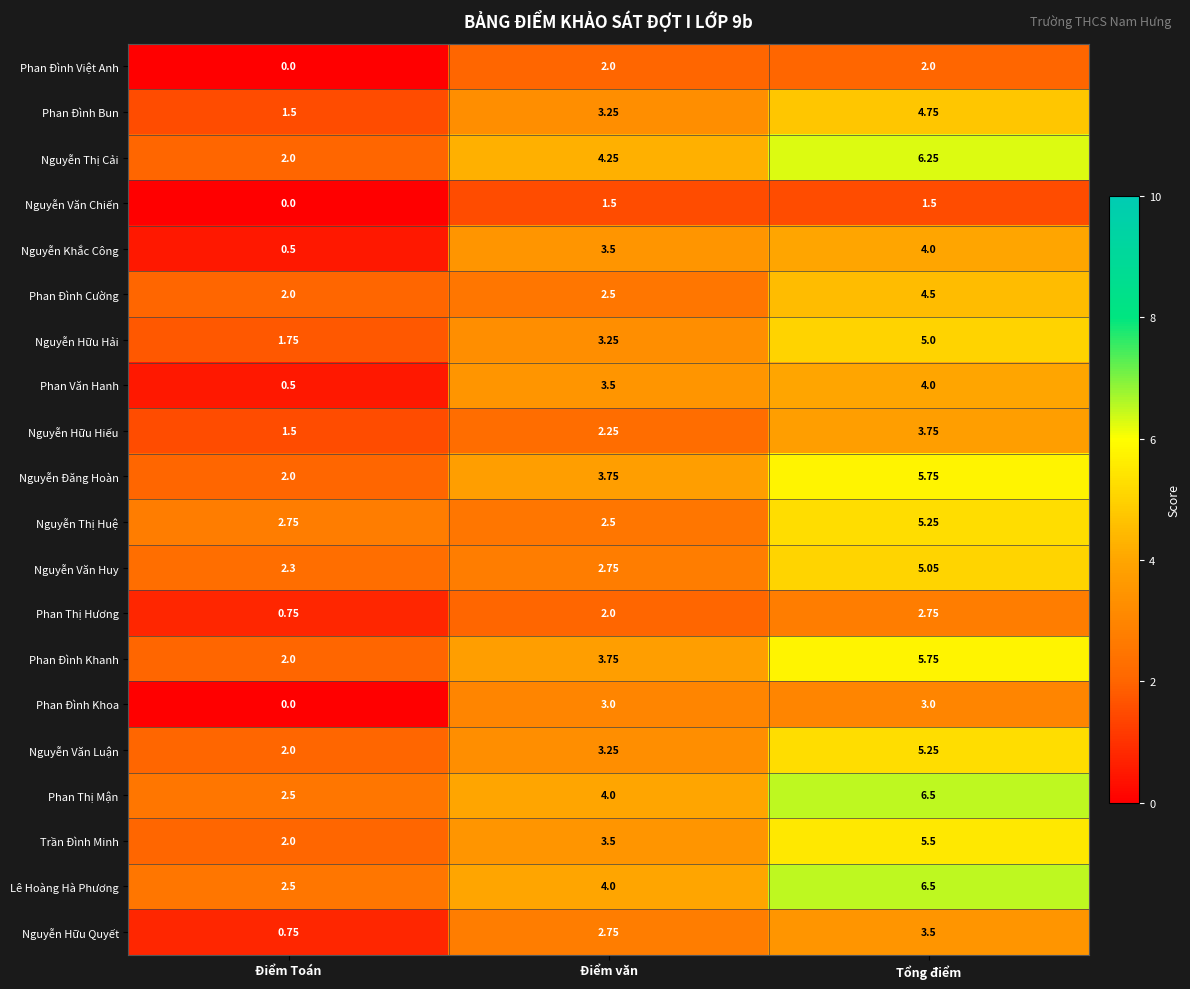

At which category is the sum across all series the highest?

Tổng điểm